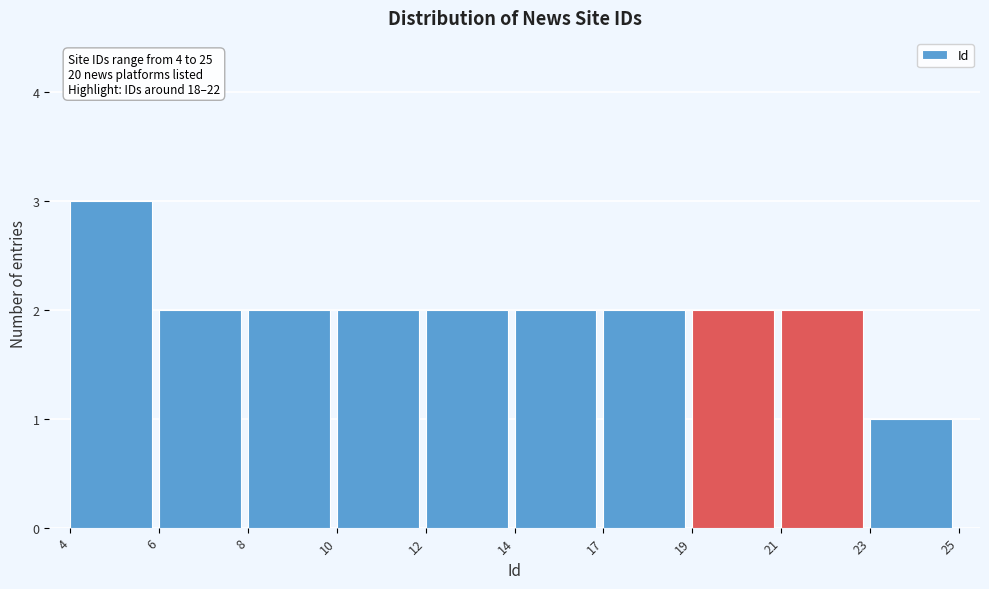

Reading right to left, transcribe all the data shown in this chart.

23=1	21=2	19=2	17=2	14=2	12=2	10=2	8=2	6=2	4=3